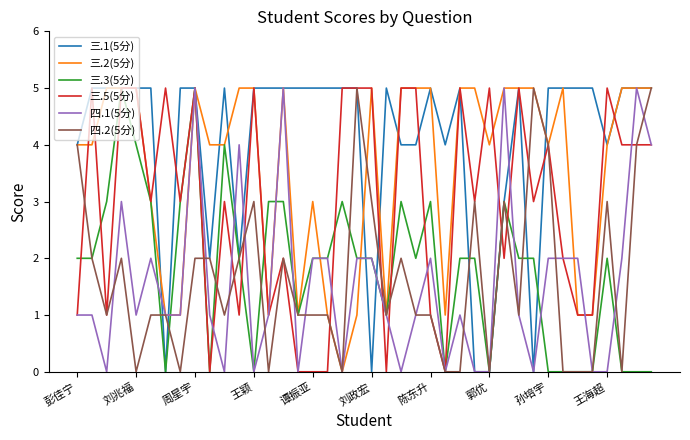

Which series has the largest total across all categories?

三.1(5分)